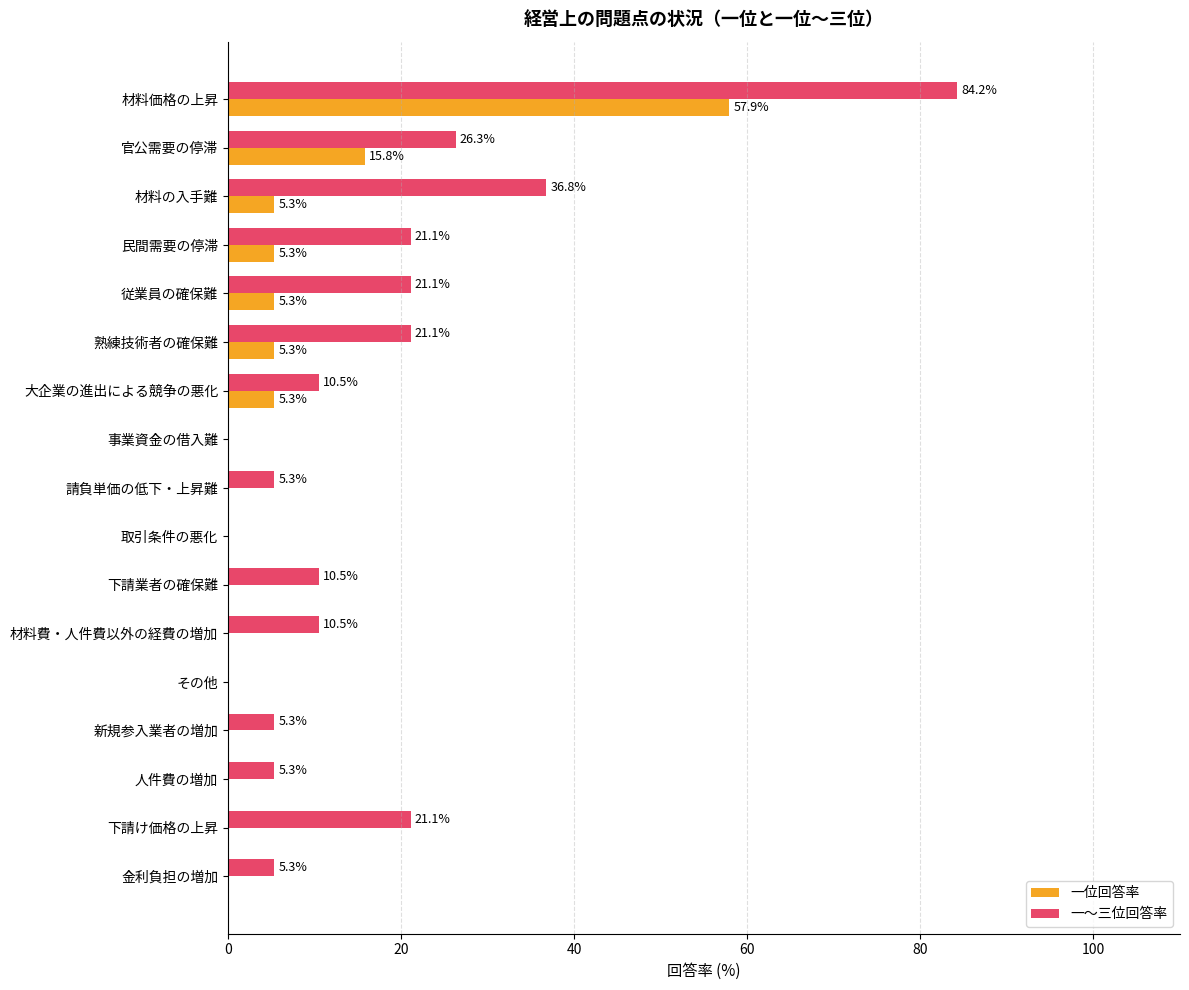

Where is 一位回答率 nearest to the value 28?

官公需要の停滞